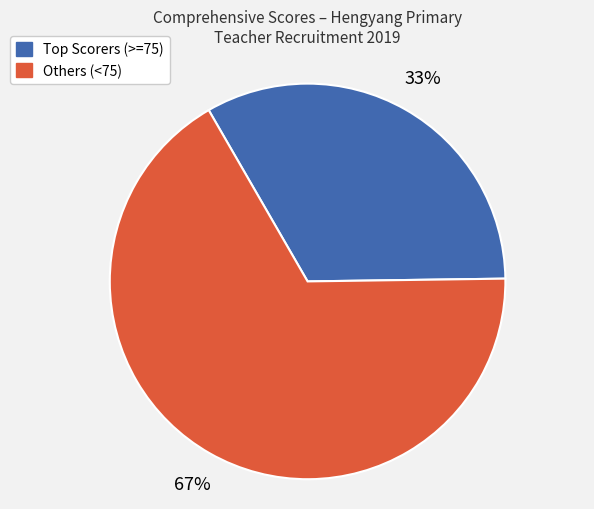

How many segments does this pie chart have?

2